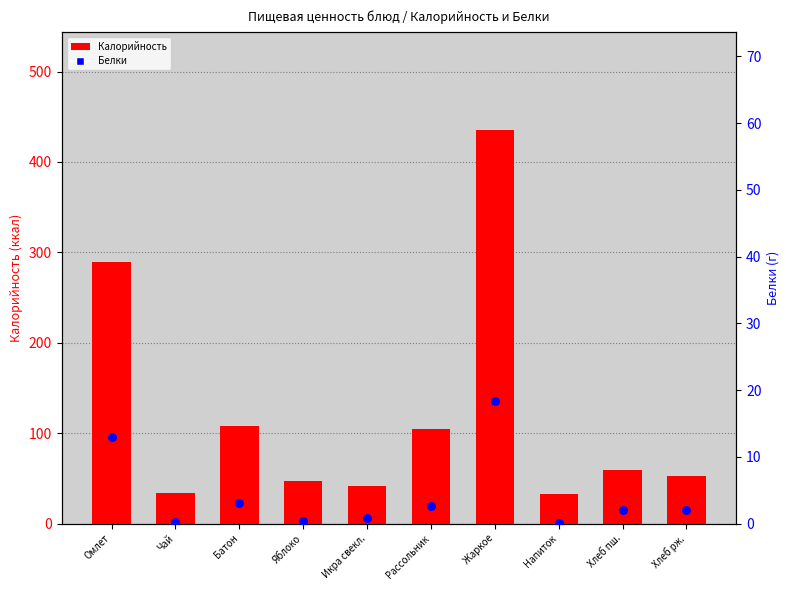

Which series has the largest total across all categories?

Калорийность